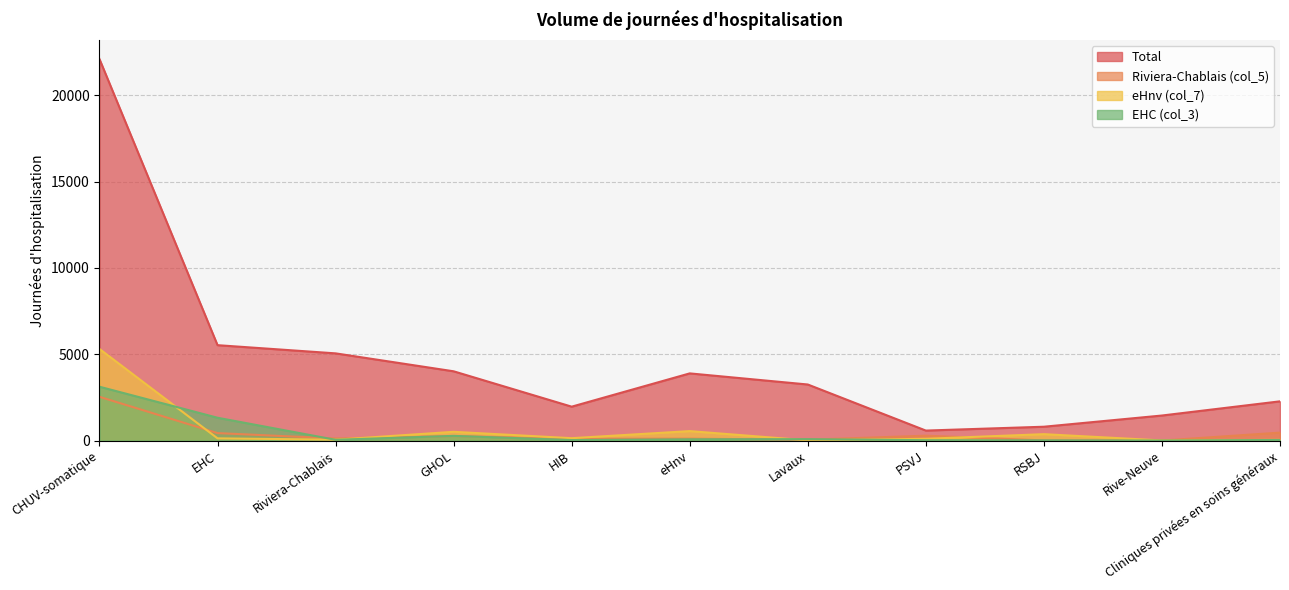

Reading left to right, transcribe all the data shown in this chart.

Total: CHUV-somatique=22101	EHC=5526	Riviera-Chablais=5051	GHOL=4012	HIB=1963	eHnv=3891	Lavaux=3247	PSVJ=578	RSBJ=801	Rive-Neuve=1450	Cliniques privées en soins généraux=2272
Riviera-Chablais (col_5): CHUV-somatique=2534	EHC=432	Riviera-Chablais=120	GHOL=260	HIB=101	eHnv=109	Lavaux=48	PSVJ=282	RSBJ=6	Rive-Neuve=0	Cliniques privées en soins généraux=460
eHnv (col_7): CHUV-somatique=5307	EHC=127	Riviera-Chablais=48	GHOL=506	HIB=137	eHnv=547	Lavaux=10	PSVJ=102	RSBJ=370	Rive-Neuve=6	Cliniques privées en soins généraux=39
EHC (col_3): CHUV-somatique=3119	EHC=1321	Riviera-Chablais=43	GHOL=271	HIB=27	eHnv=71	Lavaux=81	PSVJ=20	RSBJ=10	Rive-Neuve=0	Cliniques privées en soins généraux=33